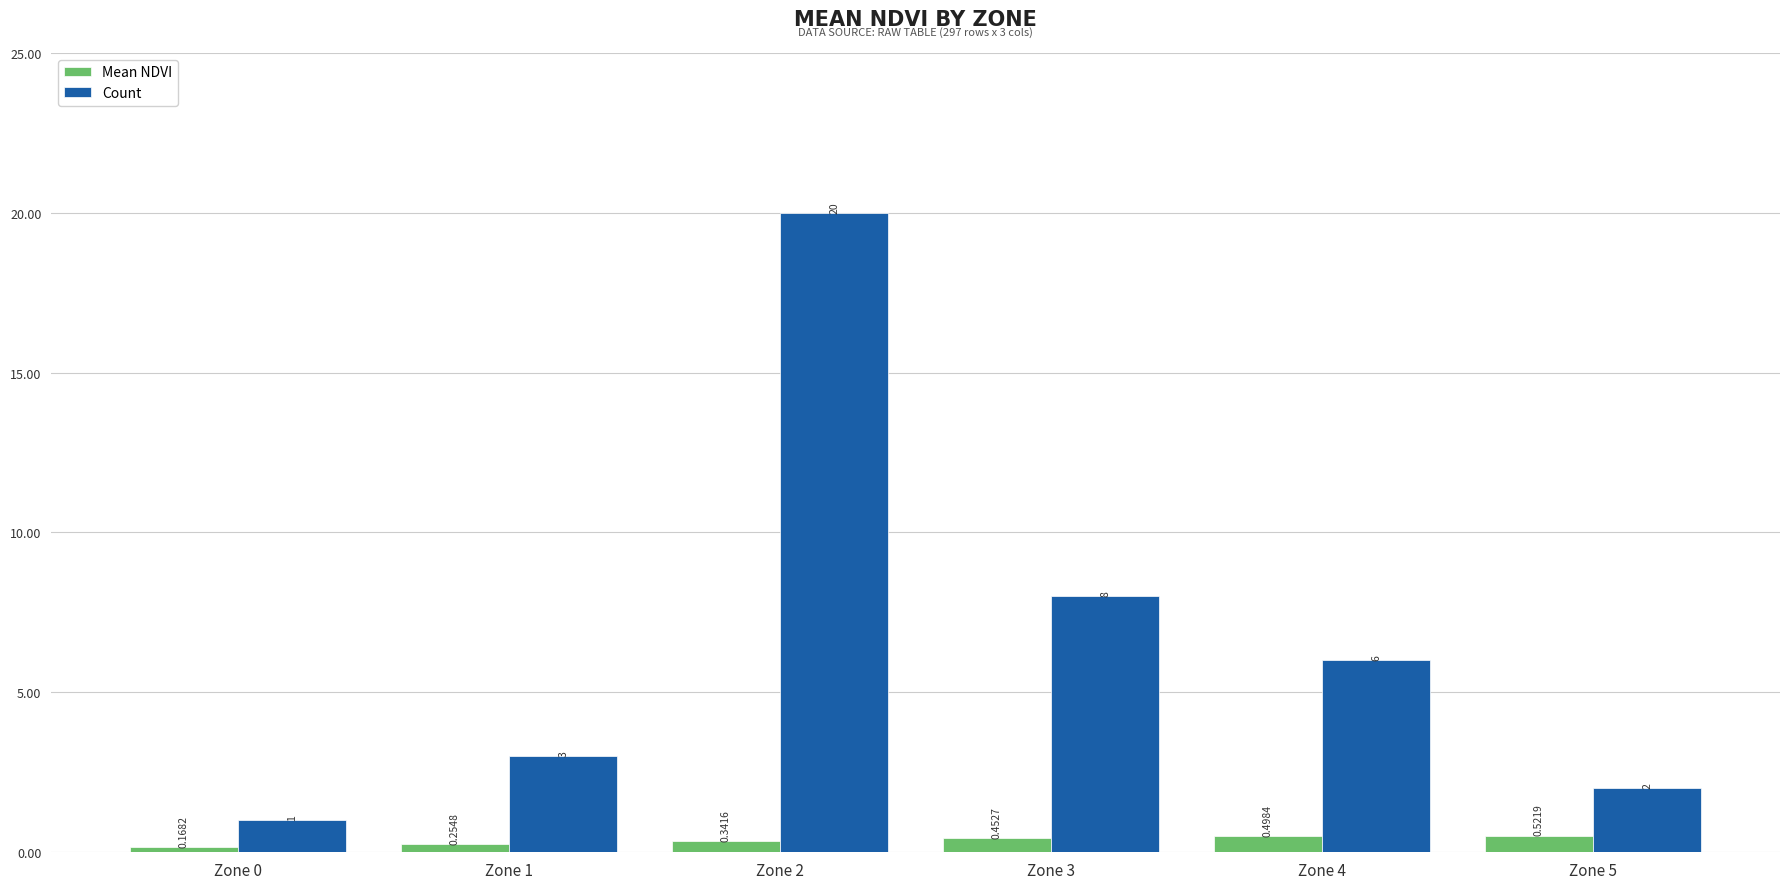

List the series in order of their peak value, highest first.

Count, Mean NDVI